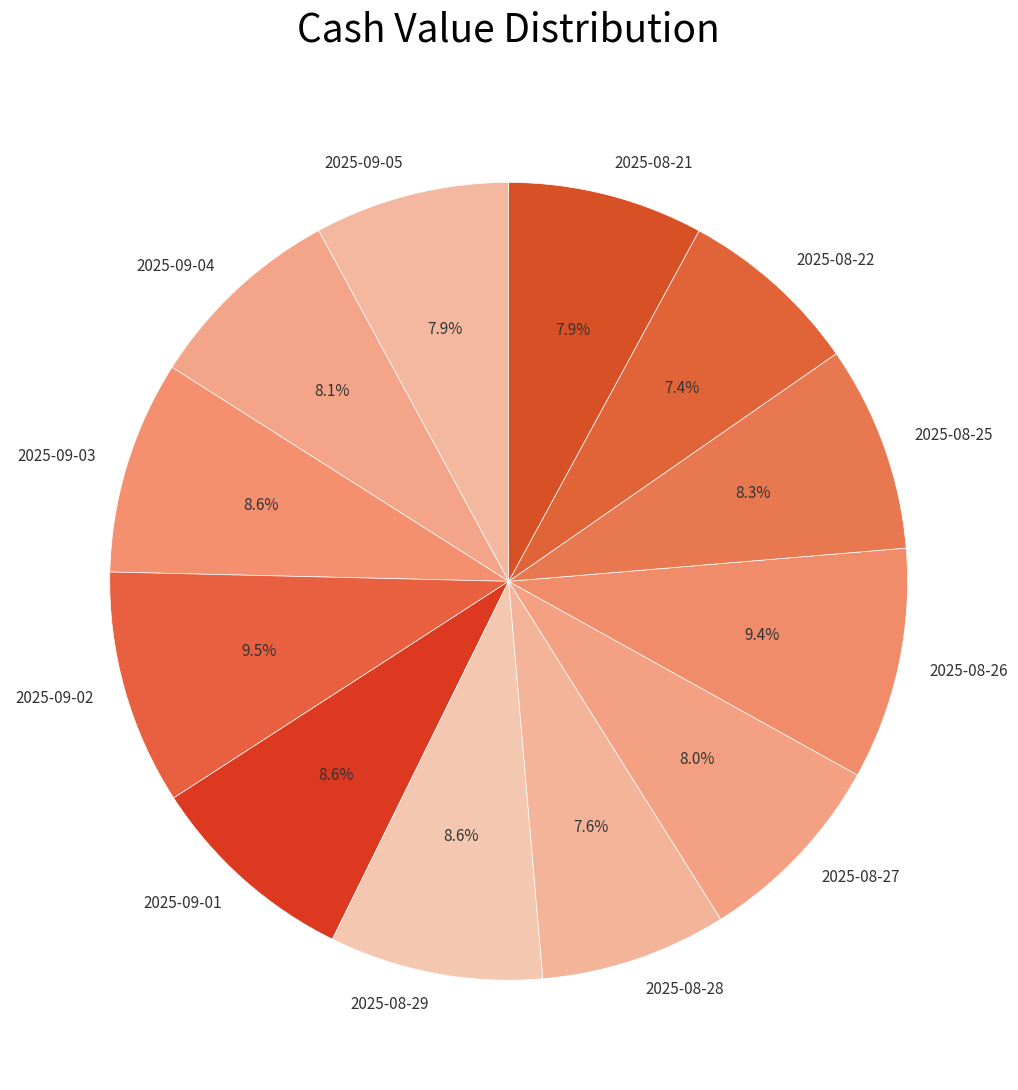

Does 2025-08-21 account for over 50% of the chart?

No